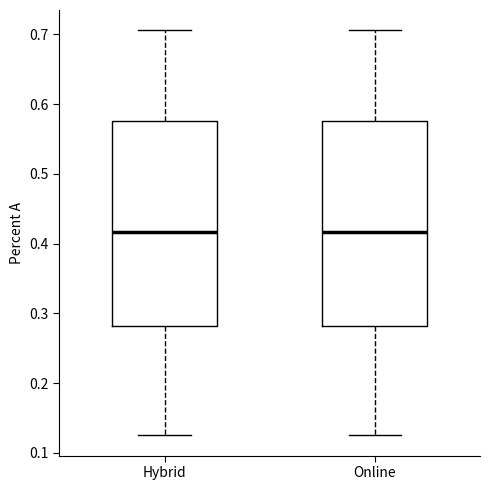

Reading left to right, read every box against the y-axis: the position of its median line, the range the box covers, and the ends of its whiskers. The values are not printed on the chart, so give them approximately, as read against the axis.

Hybrid: median 0.42, box 0.28 to 0.58, whiskers 0.13 to 0.71
Online: median 0.42, box 0.28 to 0.58, whiskers 0.13 to 0.71